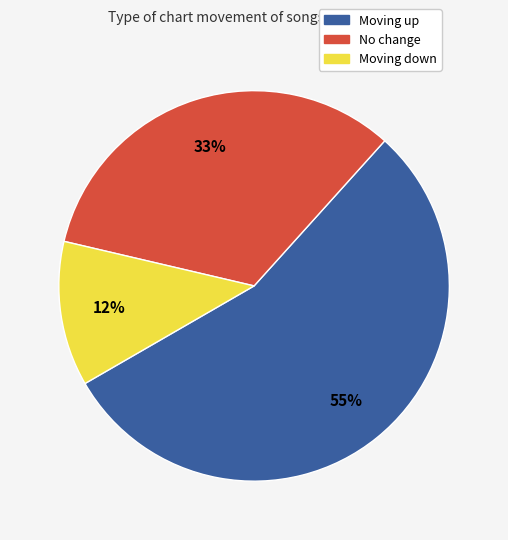

To the nearest percent, what is the average slice percentage?

33%